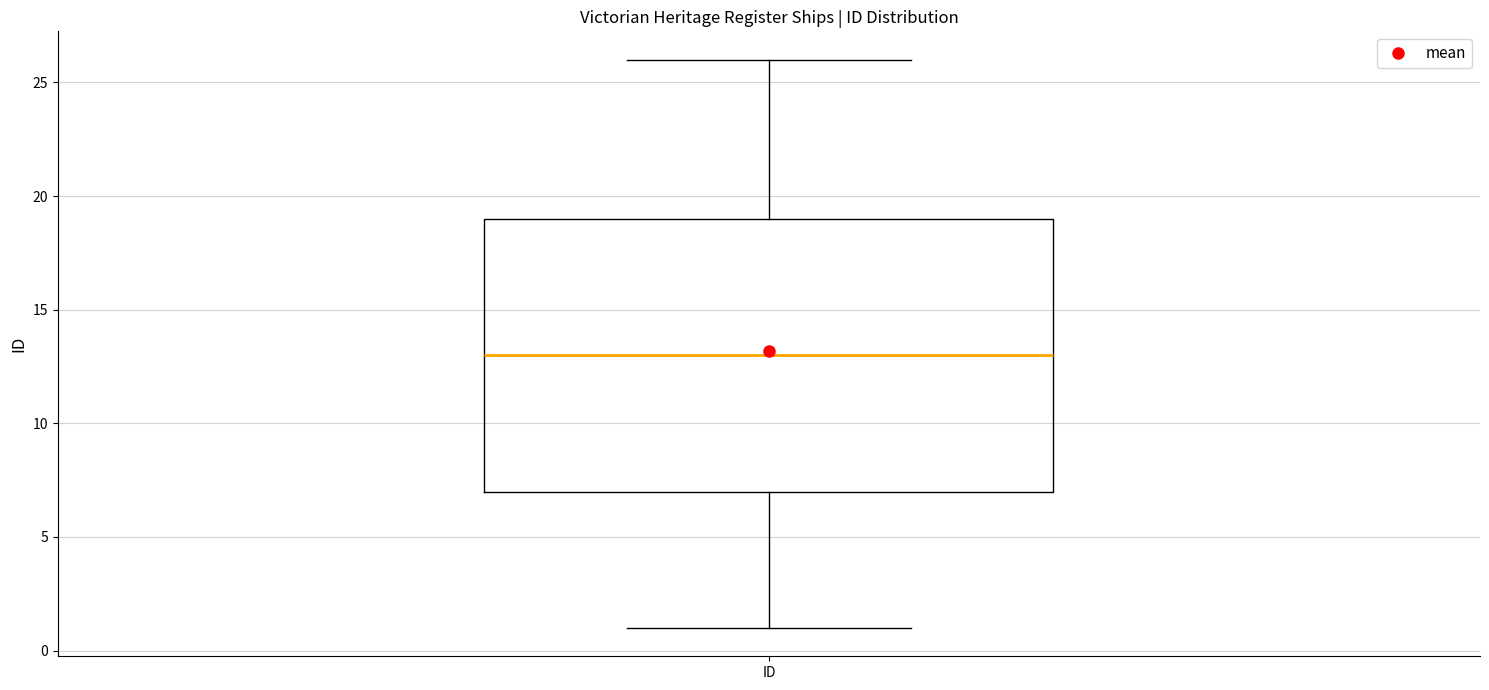

Read this box plot against the y-axis: the position of the median line, the range covered by the box, and the ends of both whiskers. The values are not printed on the chart, so give them approximately, as read against the axis.

median 13, box 7 to 19, whiskers 1 to 26